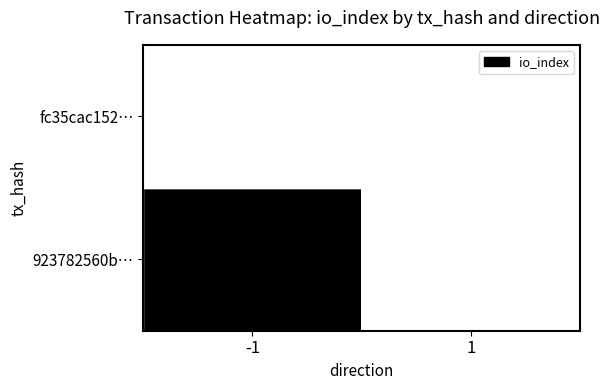

Reading right to left, extract all data points from this chart.

923782560b…: 1=0	-1=1
fc35cac152…: 1=0	-1=0